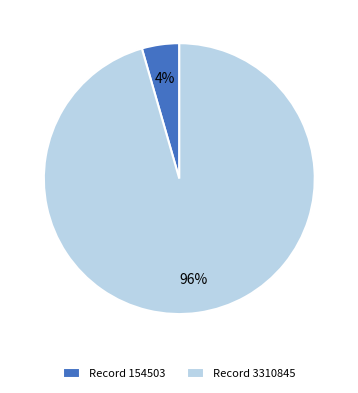

What is the smallest slice in the pie chart?

Record 154503